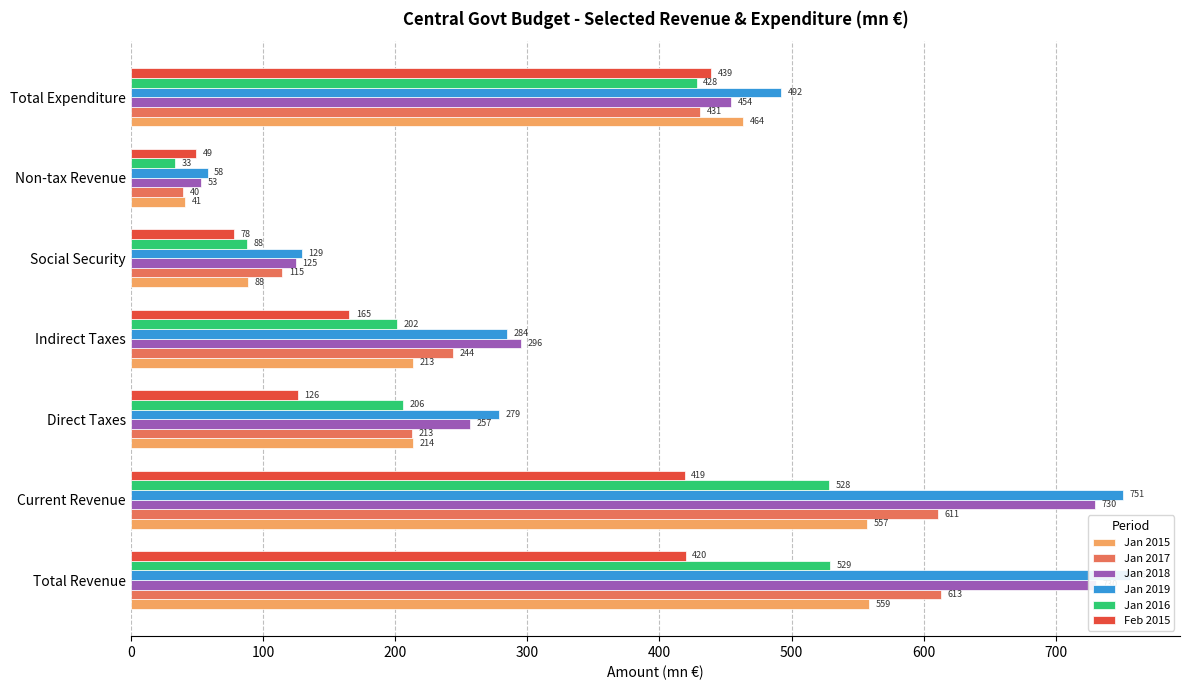

True or false: Jan 2019 has a value of 202.2 at Total Expenditure.

False